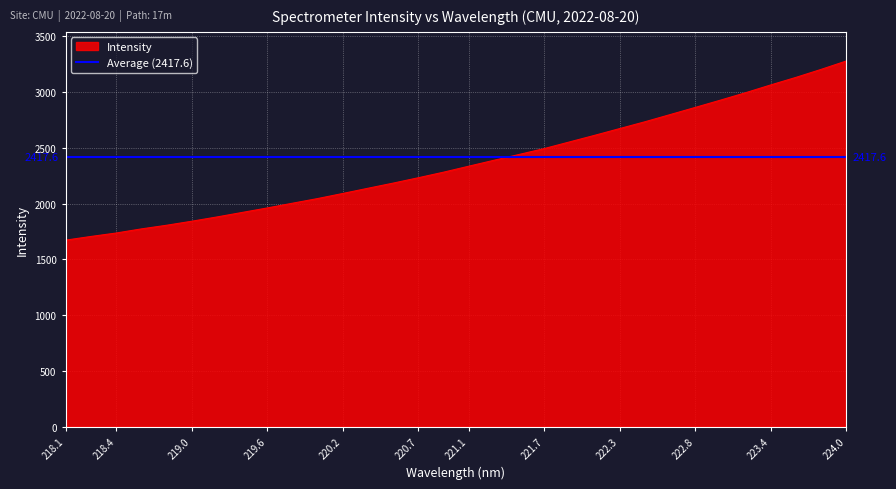

What is the difference between the maximum and minimum values?

1604.8